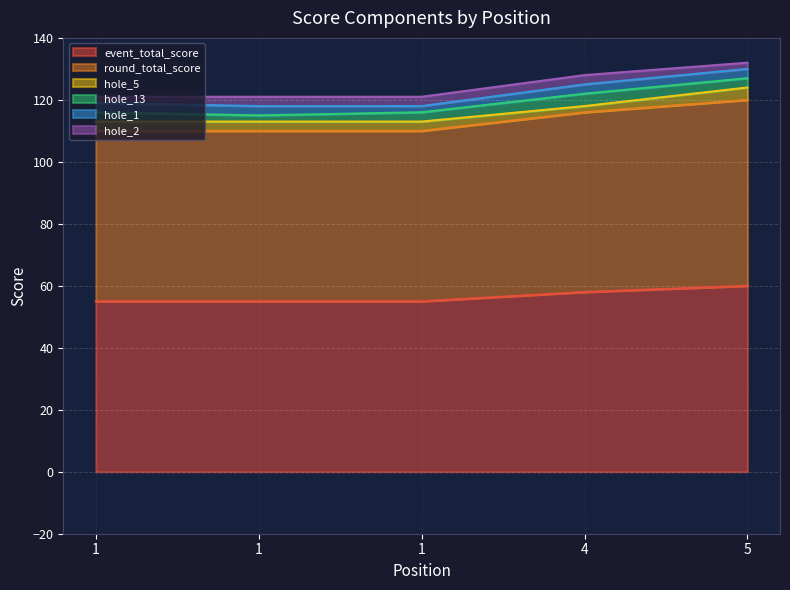

What is the value of the hole_5 point at the 5th from the left?

4